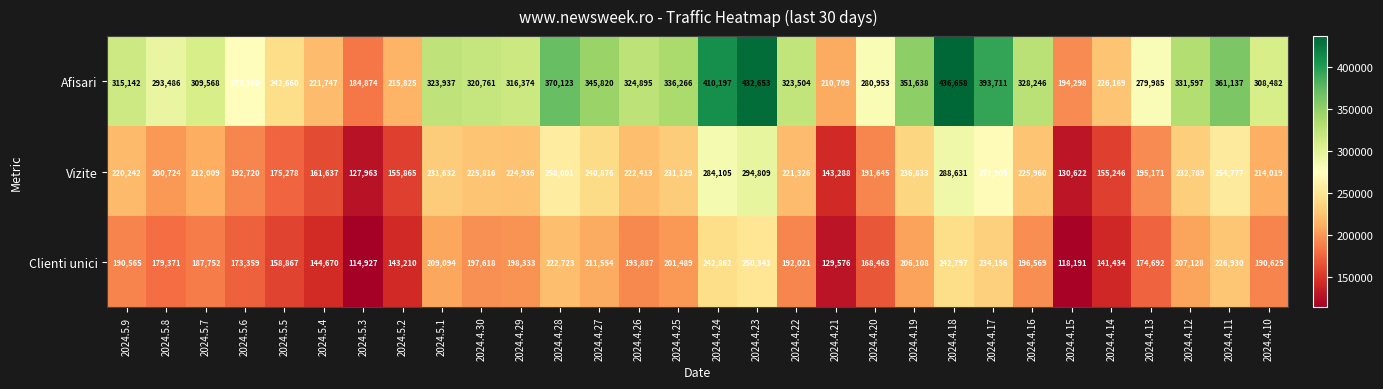

Rank the series at 2024.4.20 from lowest to highest value.

Clienti unici, Vizite, Afisari